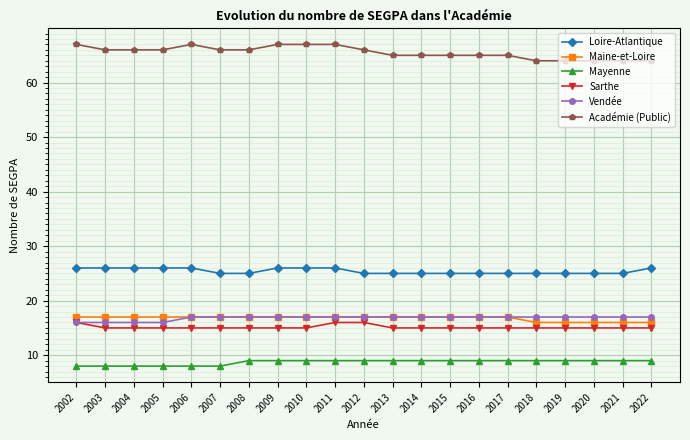

Does the chart display data point markers on the line(s)?

Yes